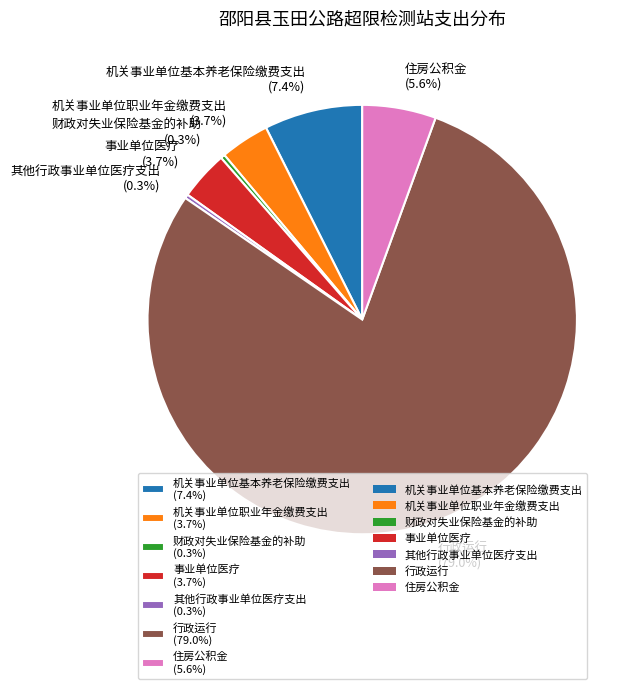

What portion of the pie excludes 其他行政事业单位医疗支出?

99.7%